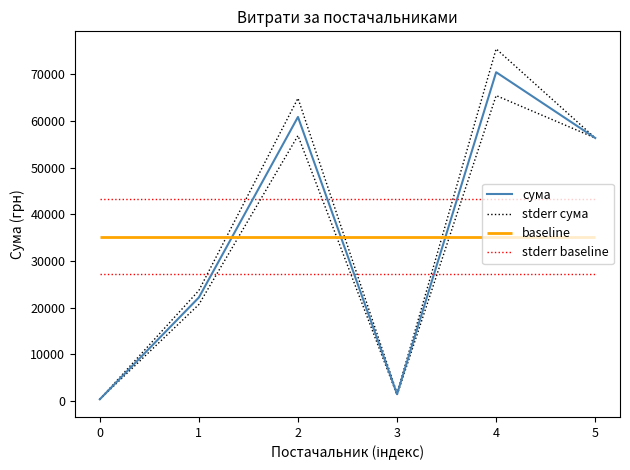

How many interior local peaks does the stderr сума series have?

2